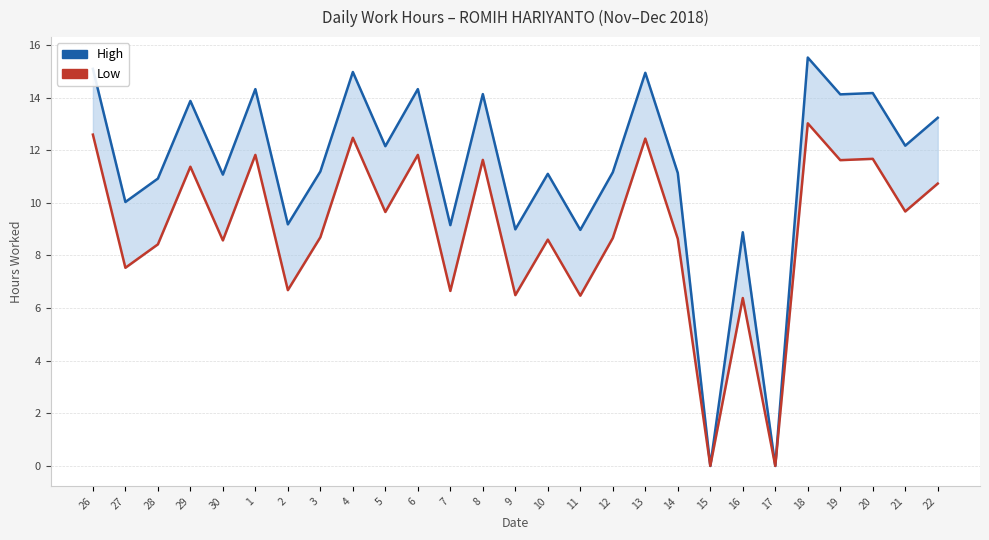

How many lines are shown in the chart?

2